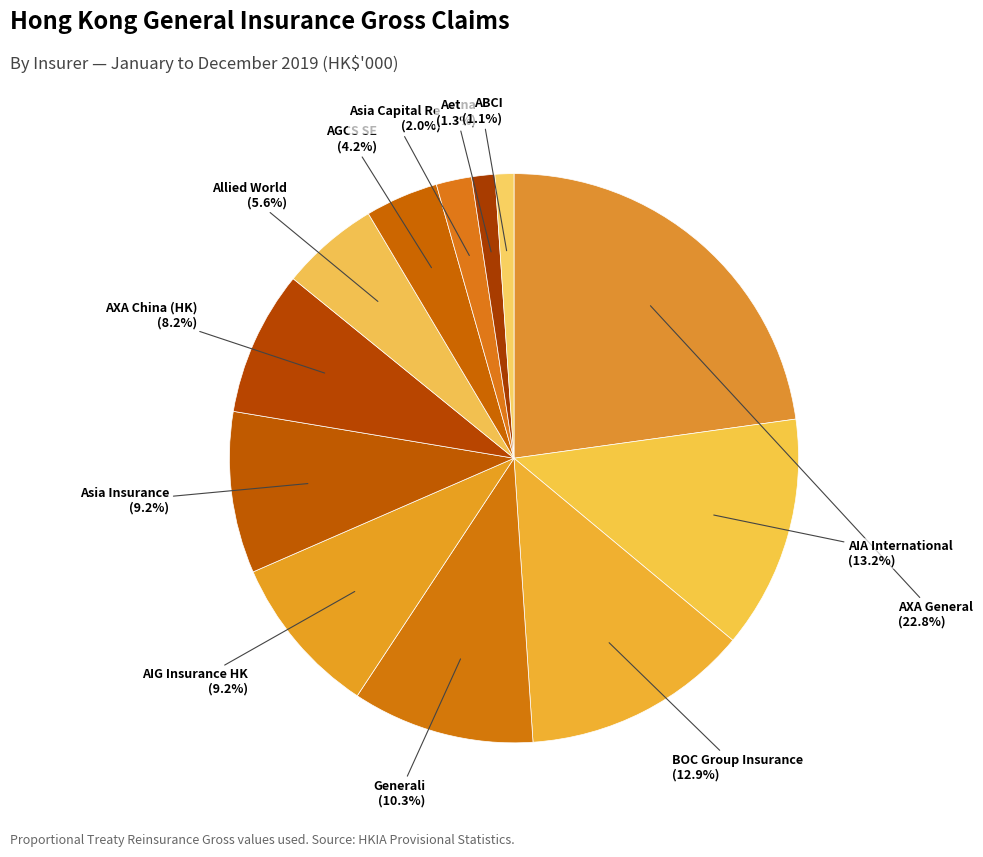

Which slice is the largest?

AXA General